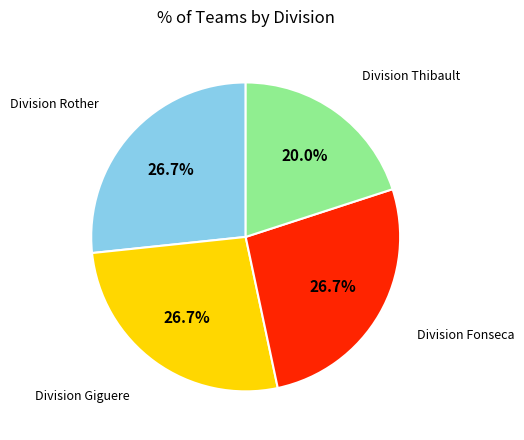

How many slices are in this pie chart?

4